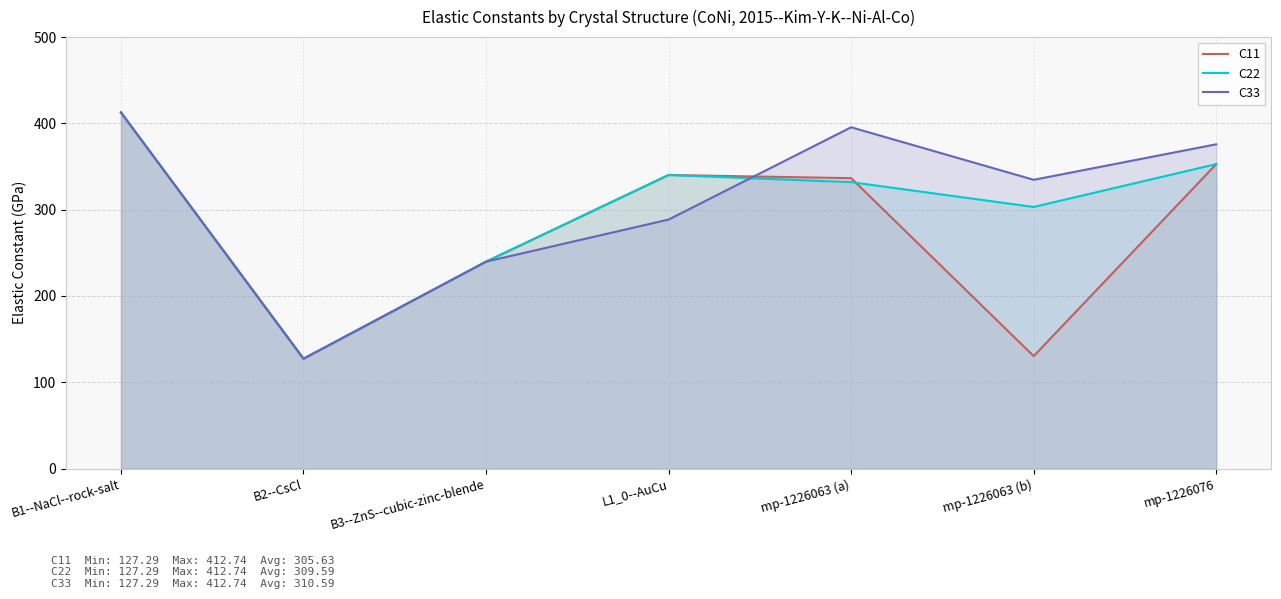

How many distinct data groups are displayed?

3